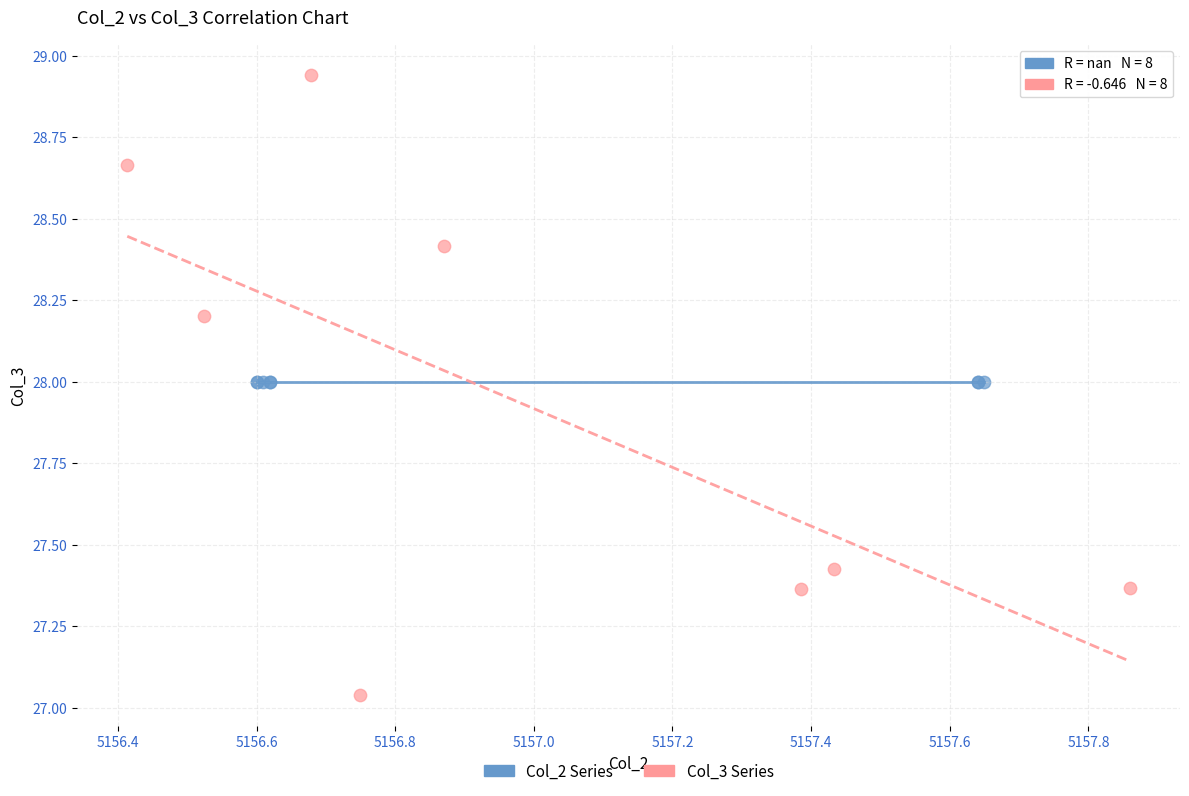

Which series contains the lowest Y value?

Col_3 Series